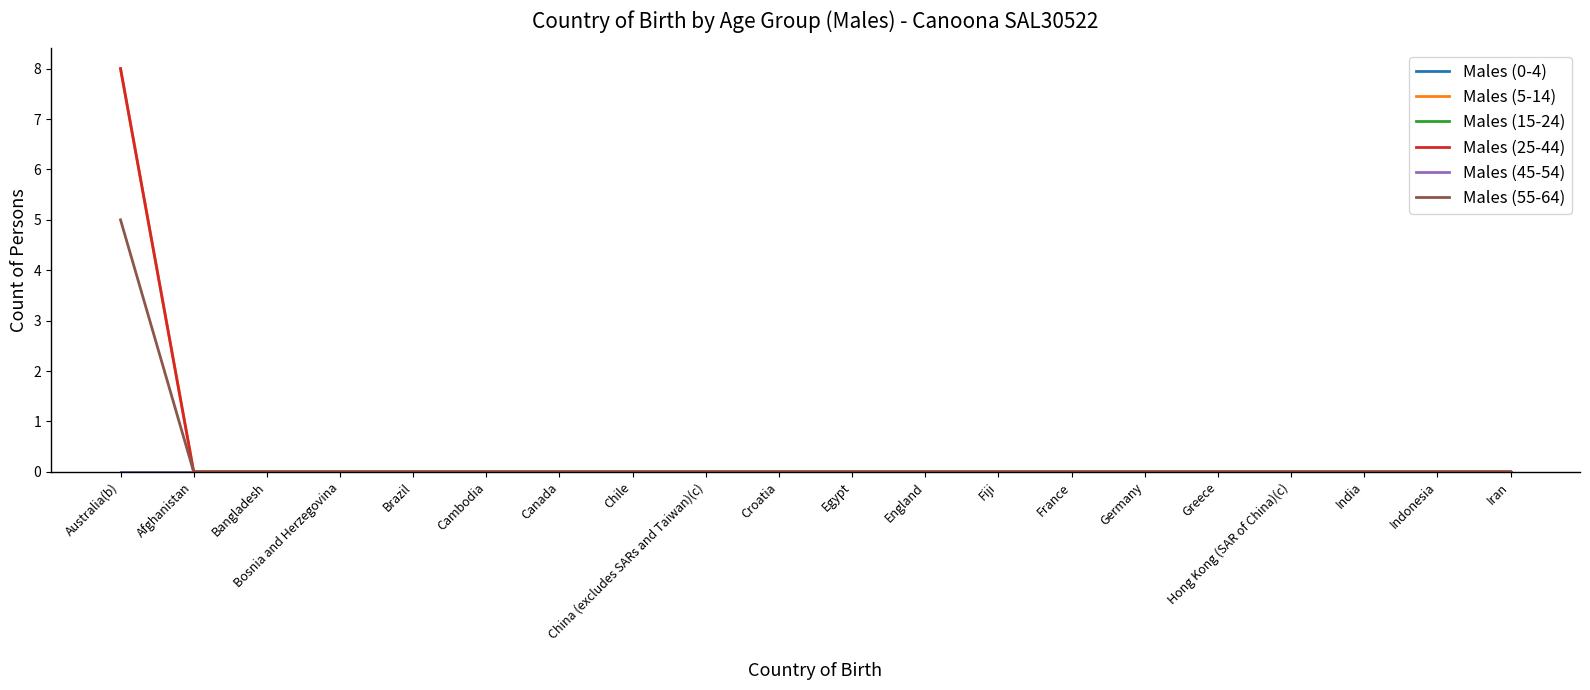

Reading left to right, what are all the values shown in this chart?

Males (0-4): 0	0	0	0	0	0	0	0	0	0	0	0	0	0	0	0	0	0	0	0
Males (5-14): 8	0	0	0	0	0	0	0	0	0	0	0	0	0	0	0	0	0	0	0
Males (15-24): 0	0	0	0	0	0	0	0	0	0	0	0	0	0	0	0	0	0	0	0
Males (25-44): 8	0	0	0	0	0	0	0	0	0	0	0	0	0	0	0	0	0	0	0
Males (45-54): 0	0	0	0	0	0	0	0	0	0	0	0	0	0	0	0	0	0	0	0
Males (55-64): 5	0	0	0	0	0	0	0	0	0	0	0	0	0	0	0	0	0	0	0